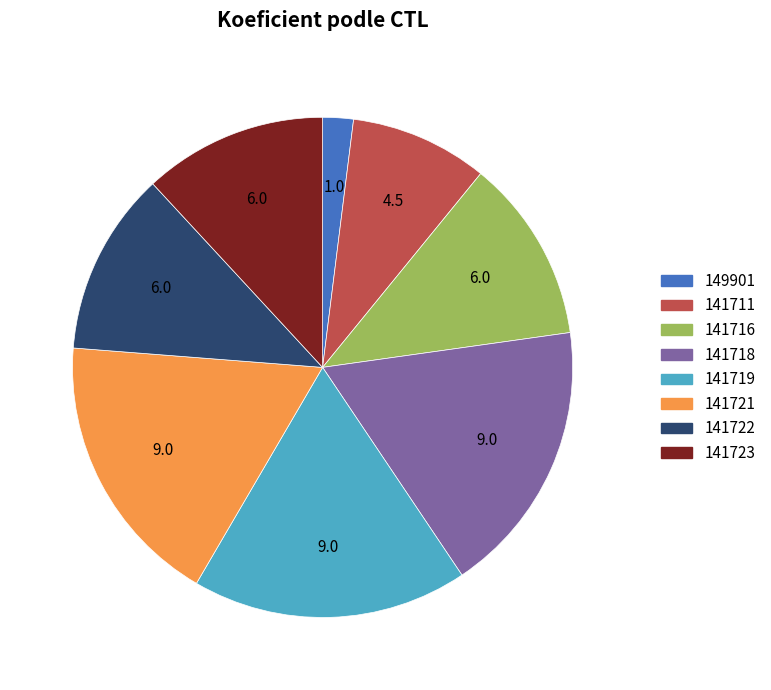

The 141723 slice represents 23% of the pie. True or false?

False